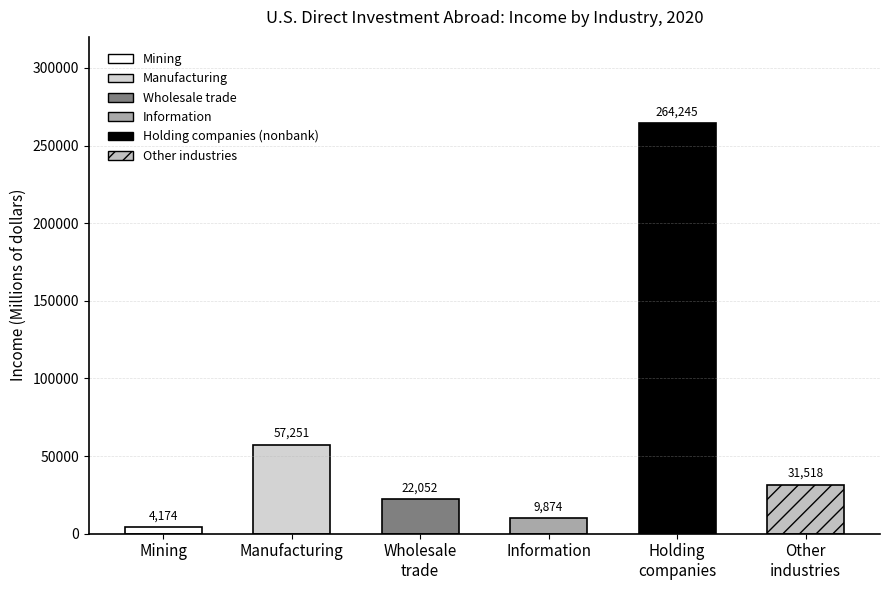

The value at Europe is 144181. True or false?

False